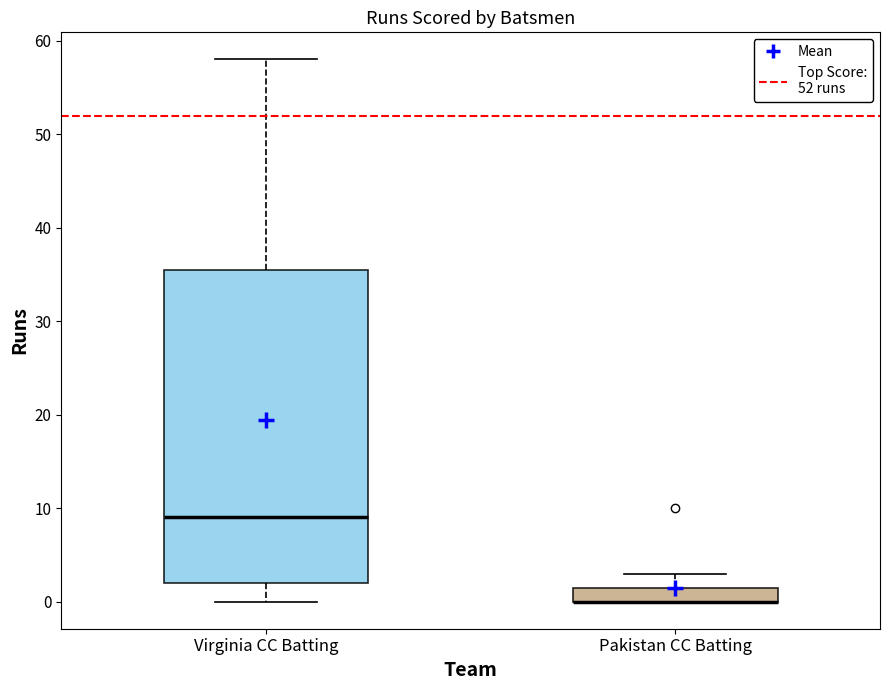

Reading left to right, transcribe this box plot: for each box, give where its median line is, the range the box spans, and where its two whiskers end, as read against the y-axis. The values are not printed on the chart, so give them approximately, as read against the axis.

Virginia CC Batting: median 9, box 2 to 36, whiskers 0 to 58
Pakistan CC Batting: median 0 (drawn on the box's lower edge), box 0 to 2, whiskers 0 to 3